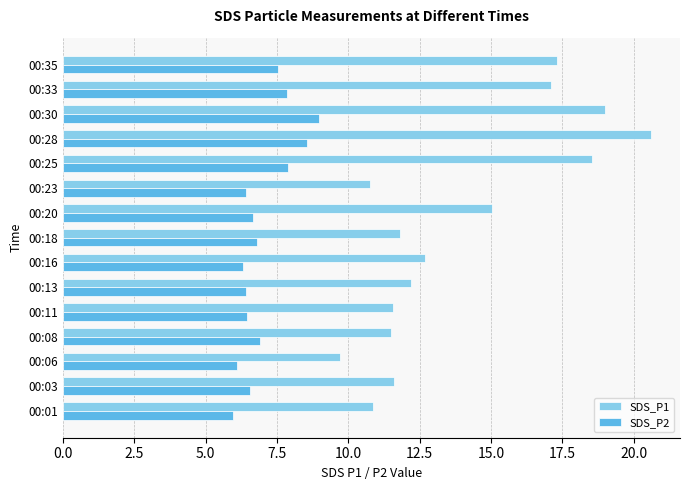

Which series has the largest total across all categories?

SDS_P1